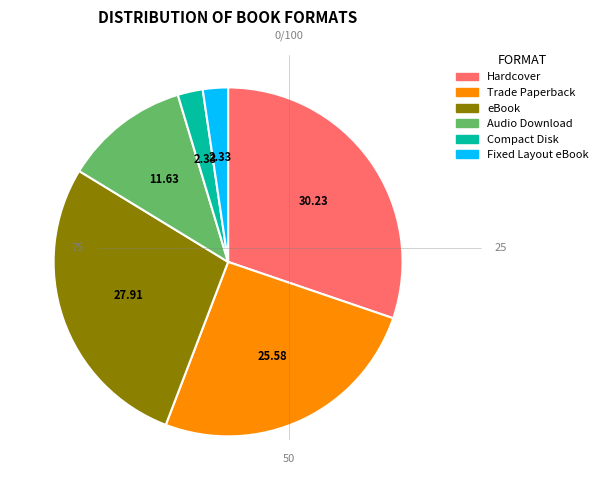

How many segments does this pie chart have?

6